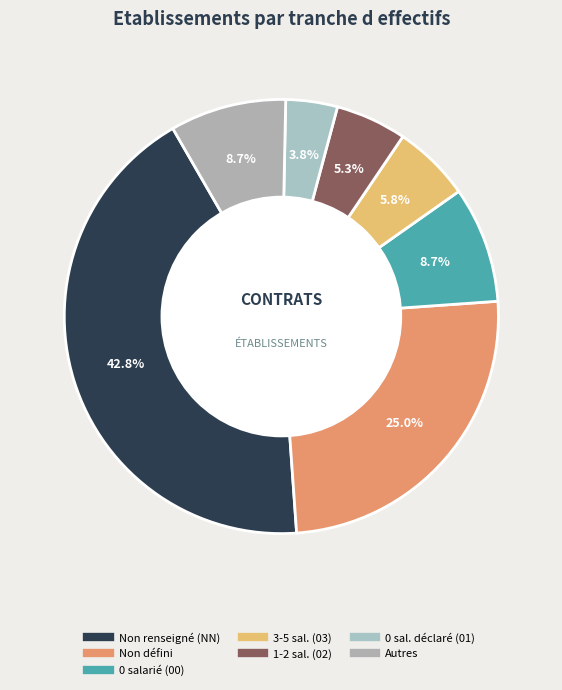

Does any single category account for the majority?

No